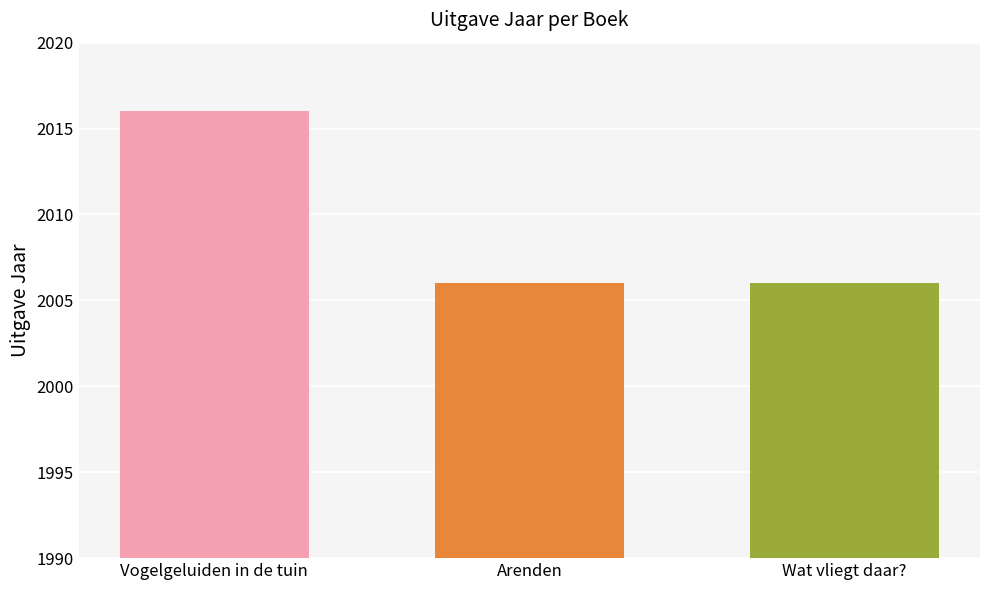

Are the bars grouped side by side (vs. stacked)?

No